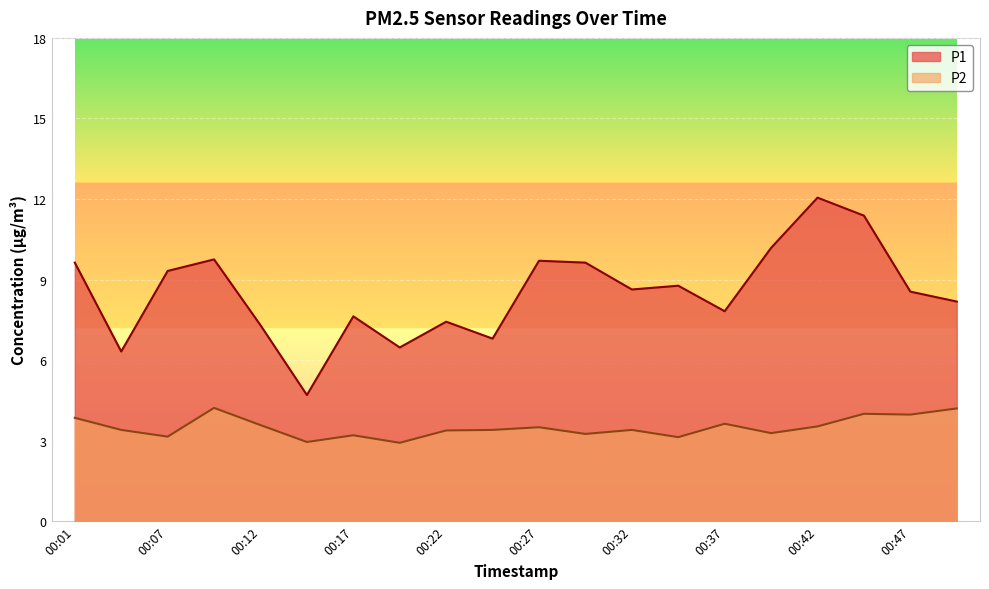

What is the average value of the P1 series?

8.5